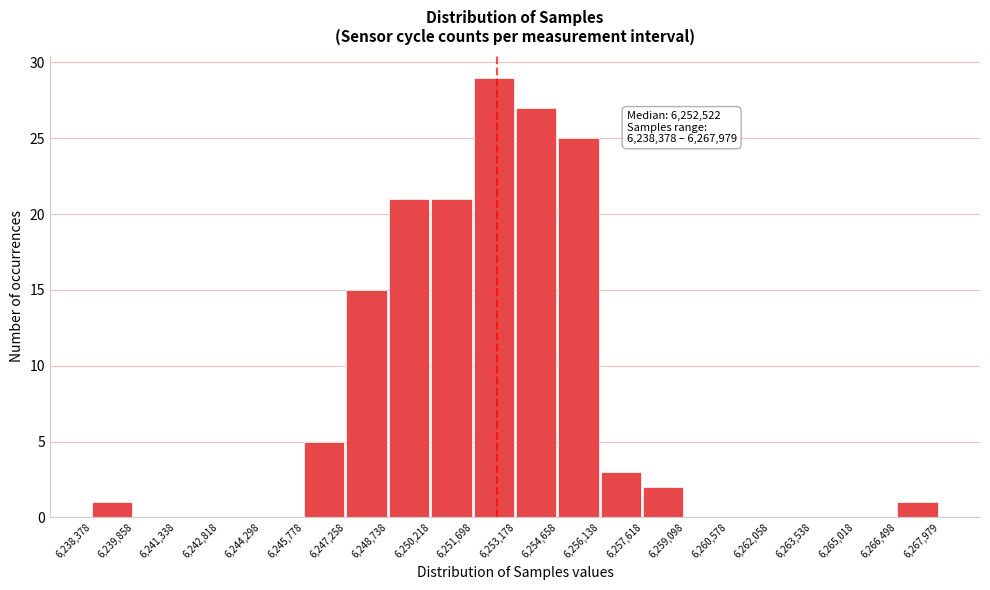

Which range on the x-axis has the tallest bar?

6,251,698 to 6,253,178